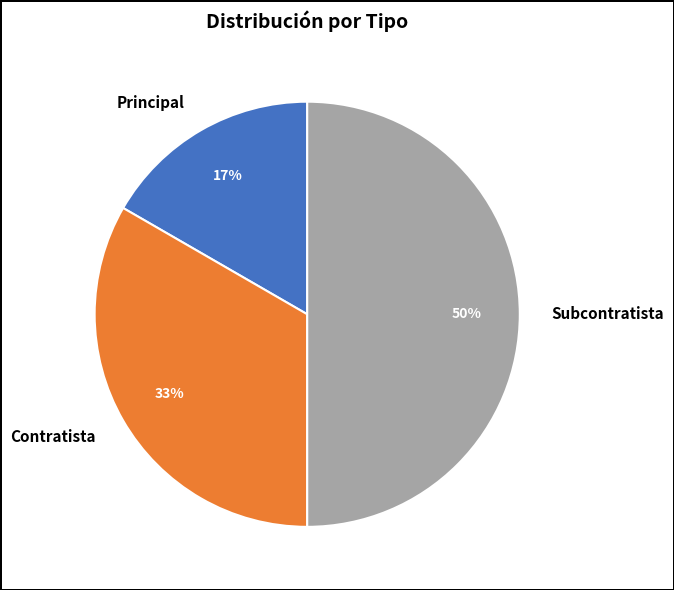

Between Subcontratista and Contratista, which is larger?

Subcontratista